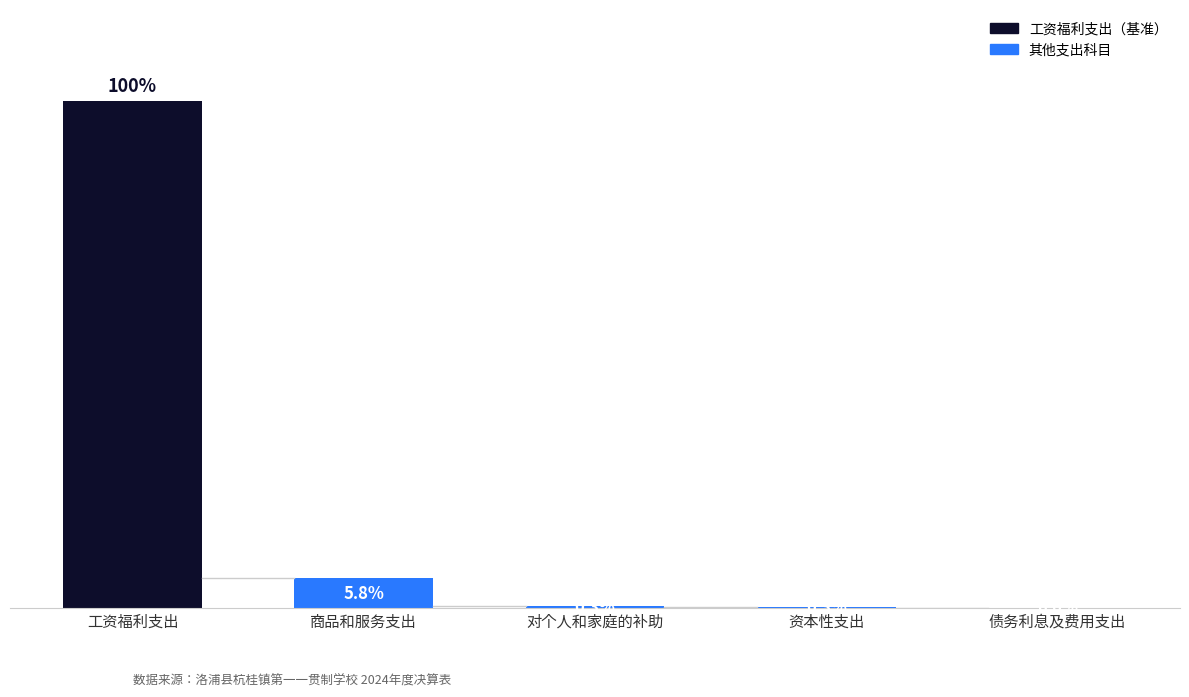

What position from the right is 对个人和家庭的补助?

3